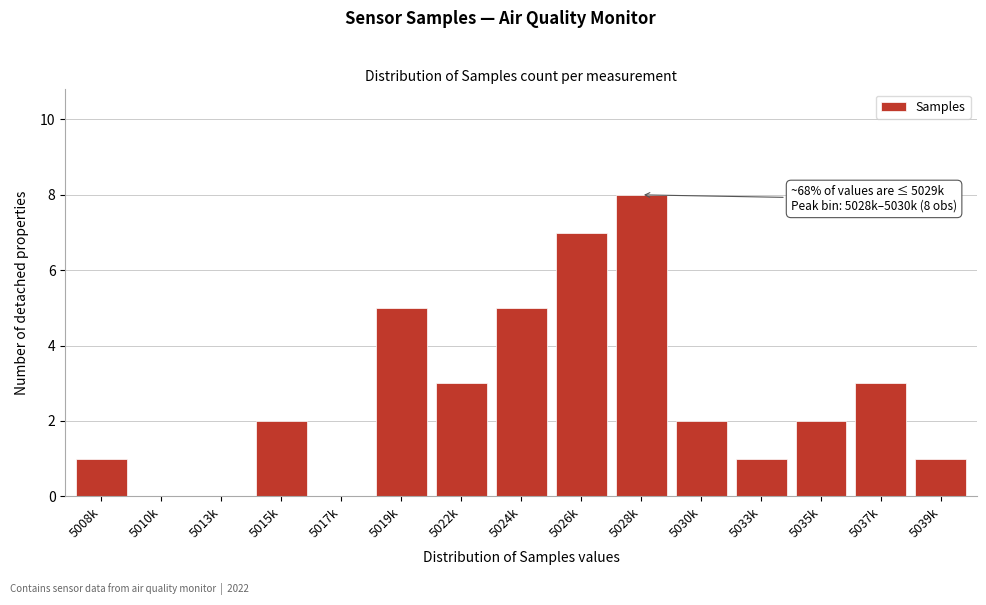

Reading right to left, transcribe all the data shown in this chart.

5039k=1	5037k=3	5035k=2	5033k=1	5030k=2	5028k=8	5026k=7	5024k=5	5022k=3	5019k=5	5017k=0	5015k=2	5013k=0	5010k=0	5008k=1